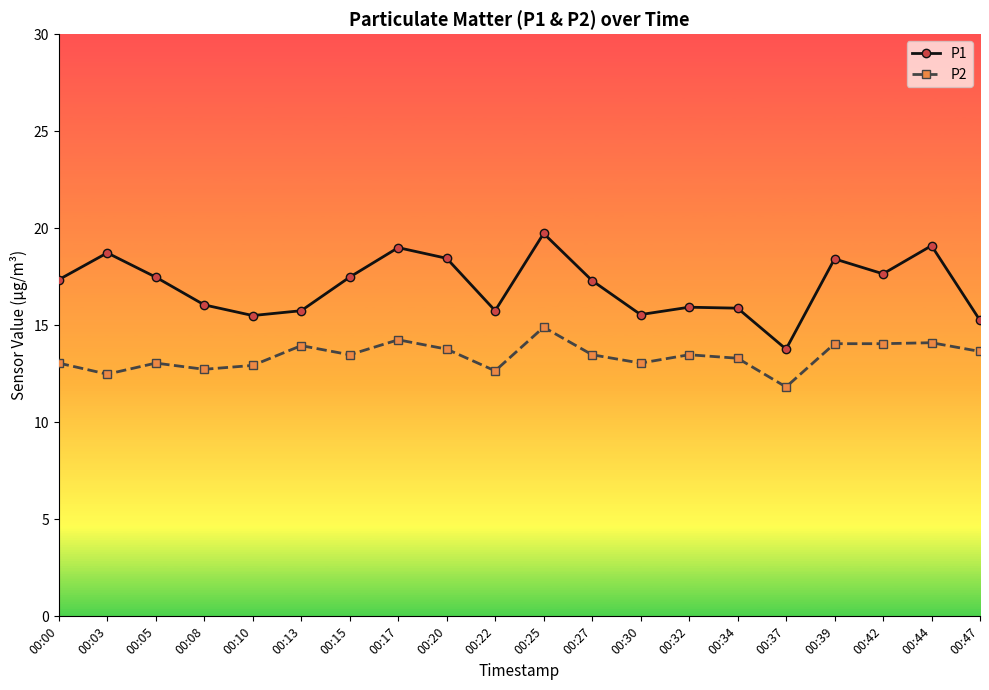

True or false: P2 and P1 intersect in this chart.

False